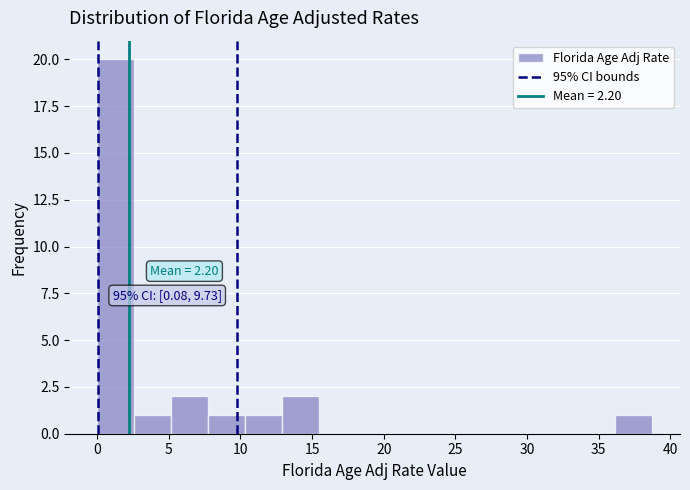

Which range on the x-axis has the tallest bar?

0.0 to 2.5